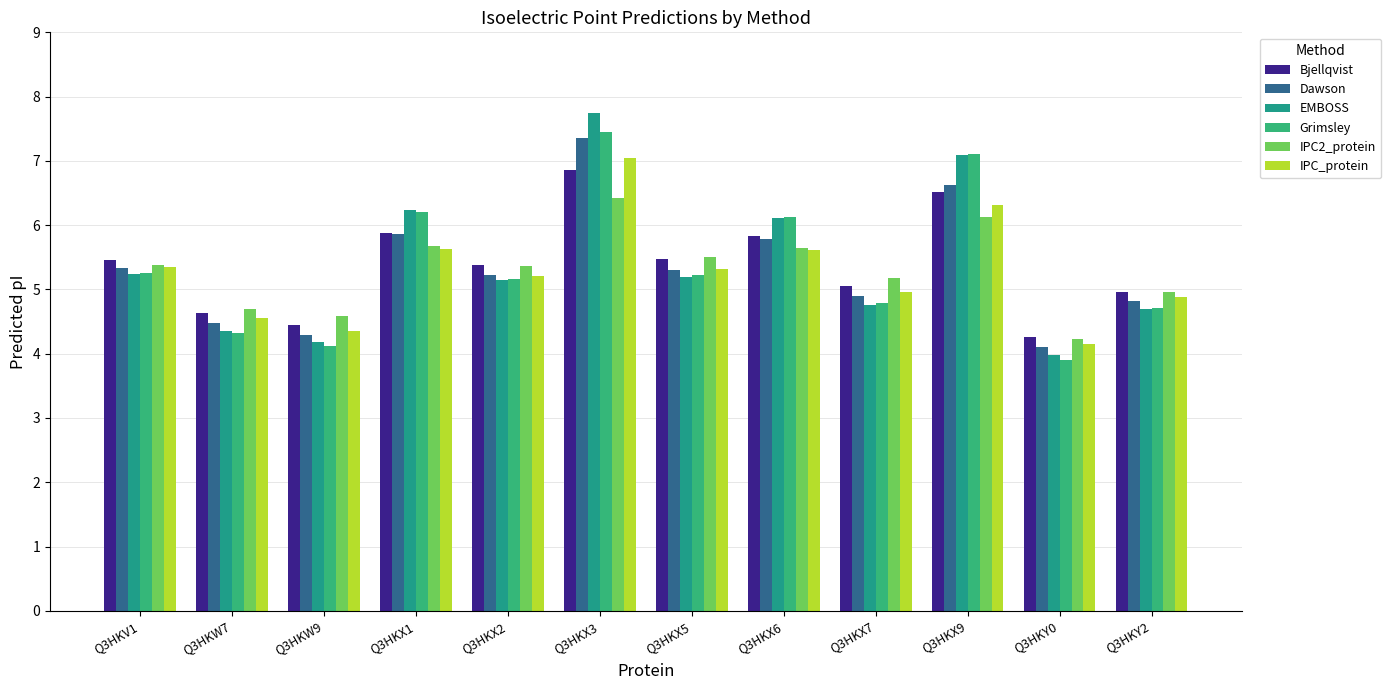

Does the chart contain any negative values?

No